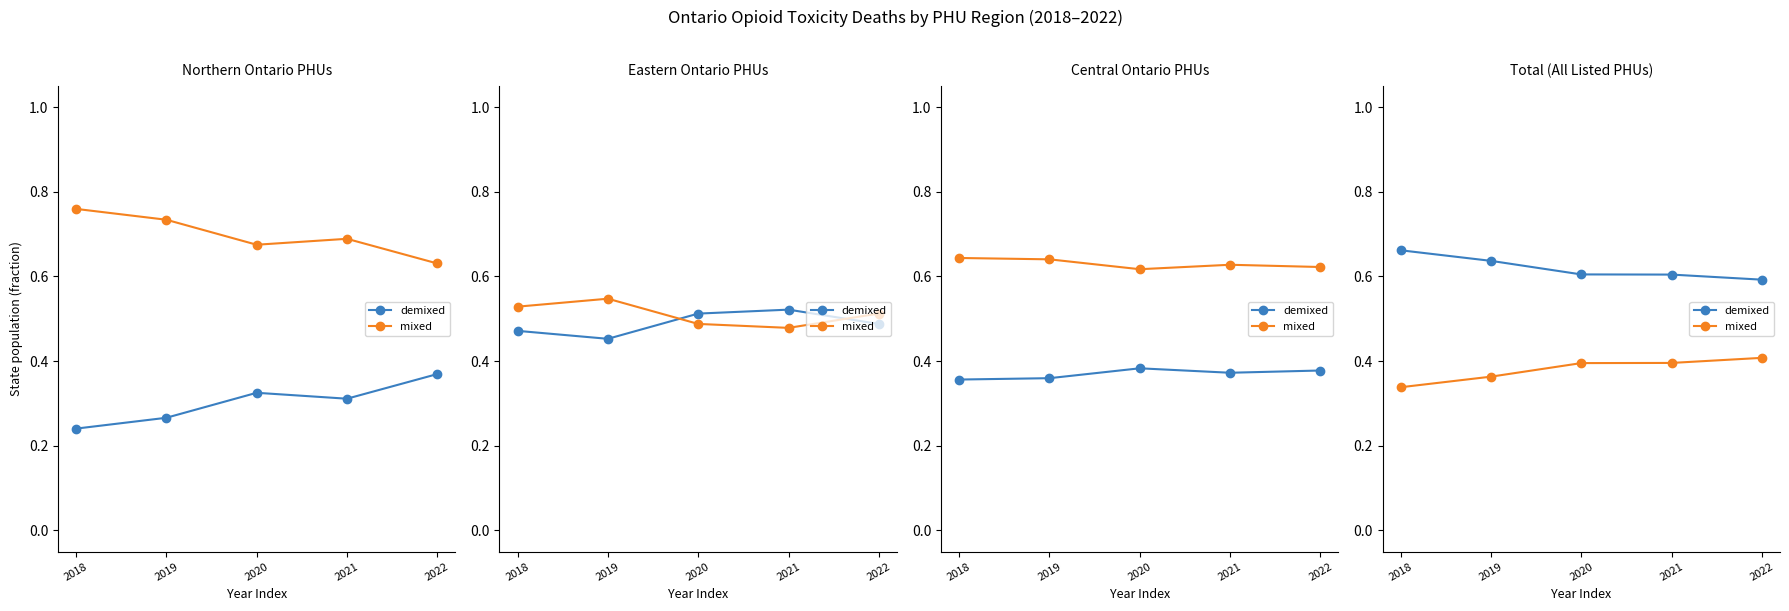

Is this an area chart (filled region under the line)?

No